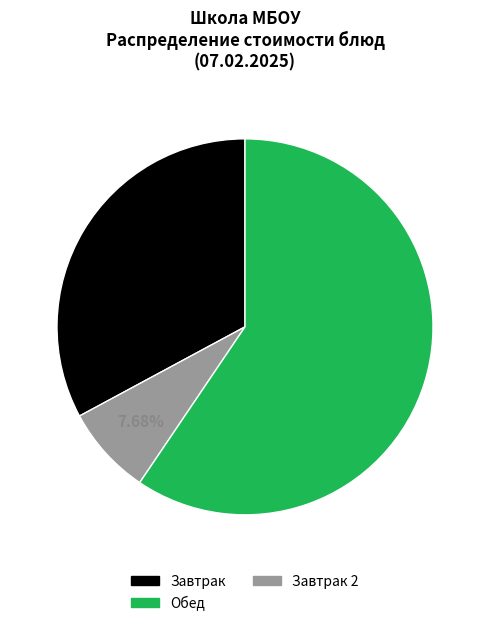

To the nearest percent, what is the average slice percentage?

33%